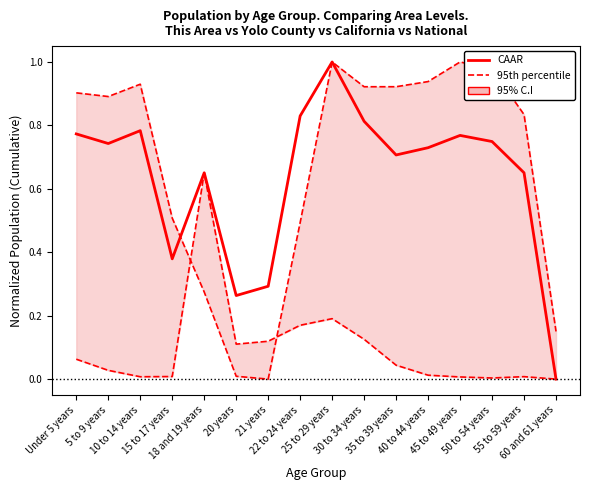

Is the value of 95th percentile at 5 to 9 years greater than the value of CAAR at 40 to 44 years?

Yes